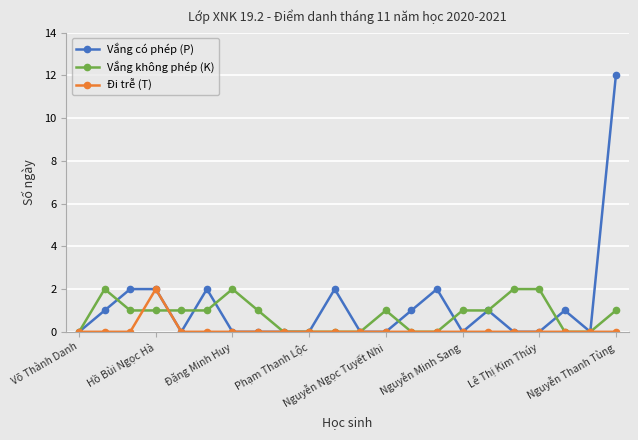

What is the greatest value displayed?

12